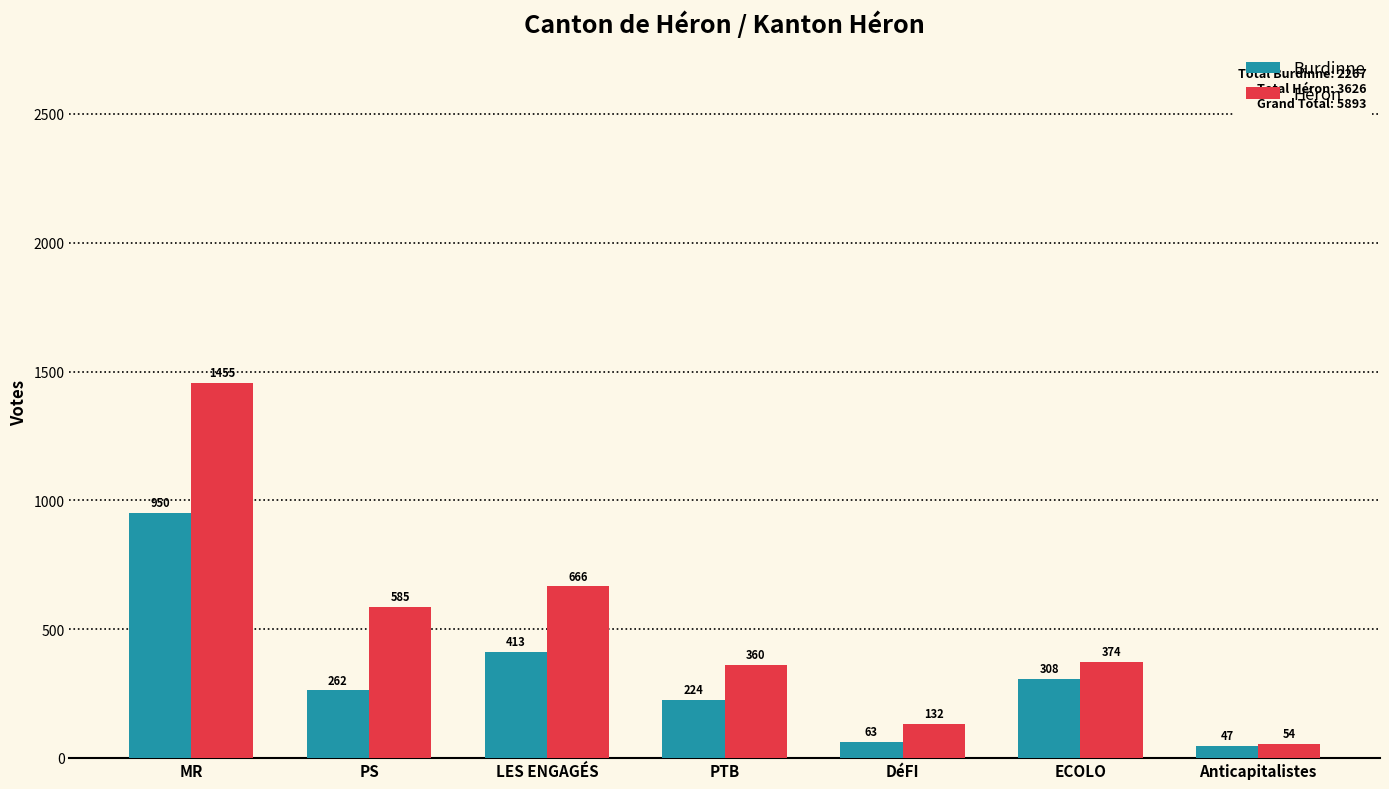

What is the difference between the second highest and second lowest values in the Burdinne series?

350